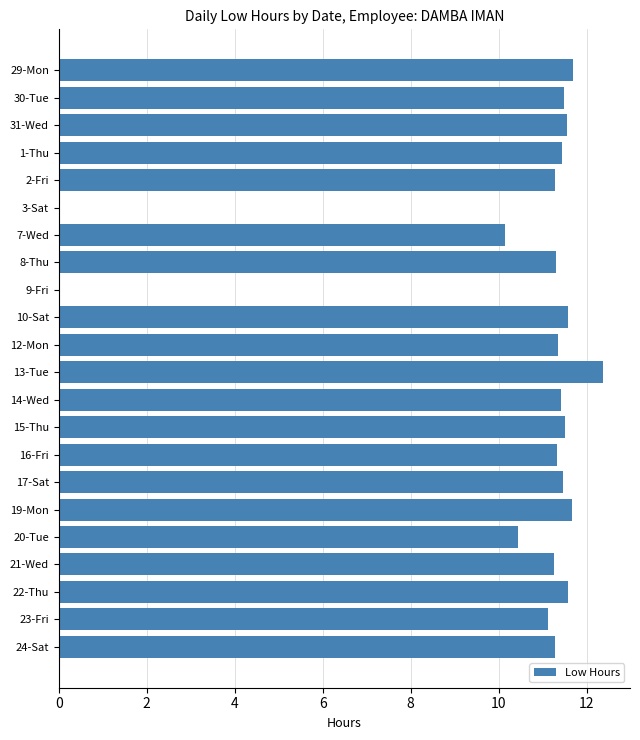

What is the sum of all values?

227.3